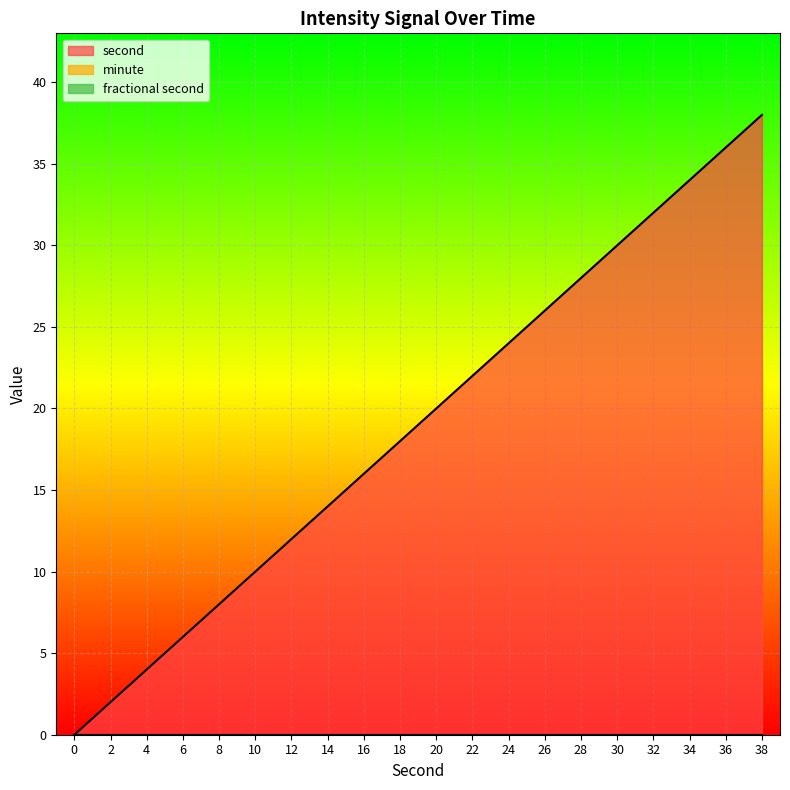

Reading right to left, transcribe all the data shown in this chart.

second: 38	36	34	32	30	28	26	24	22	20	18	16	14	12	10	8	6	4	2	0
minute: 0	0	0	0	0	0	0	0	0	0	0	0	0	0	0	0	0	0	0	0
fractional second: 0	0	0	0	0	0	0	0	0	0	0	0	0	0	0	0	0	0	0	0